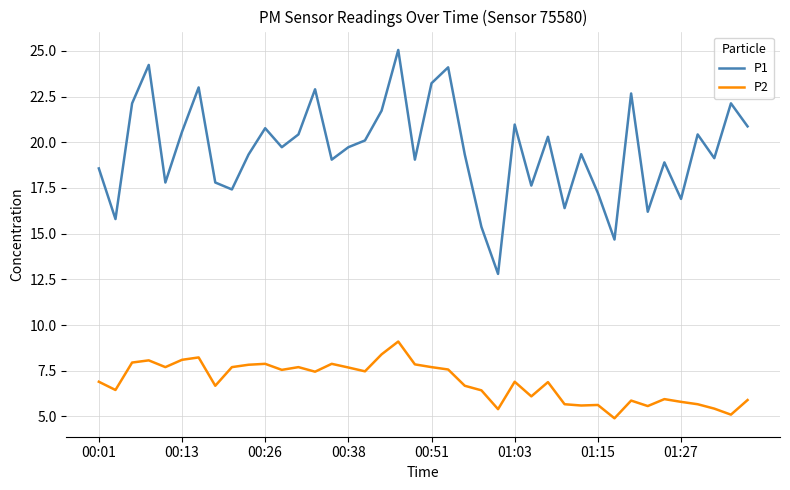

Rank the series by their average value, from lowest to highest.

P2, P1